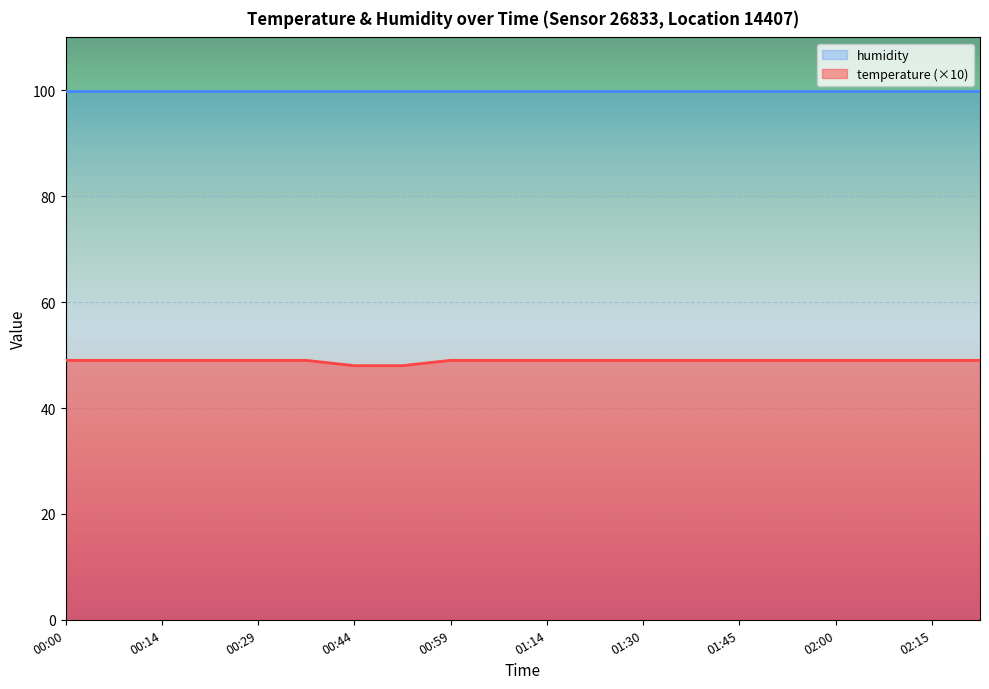

How many series are shown in this chart?

2